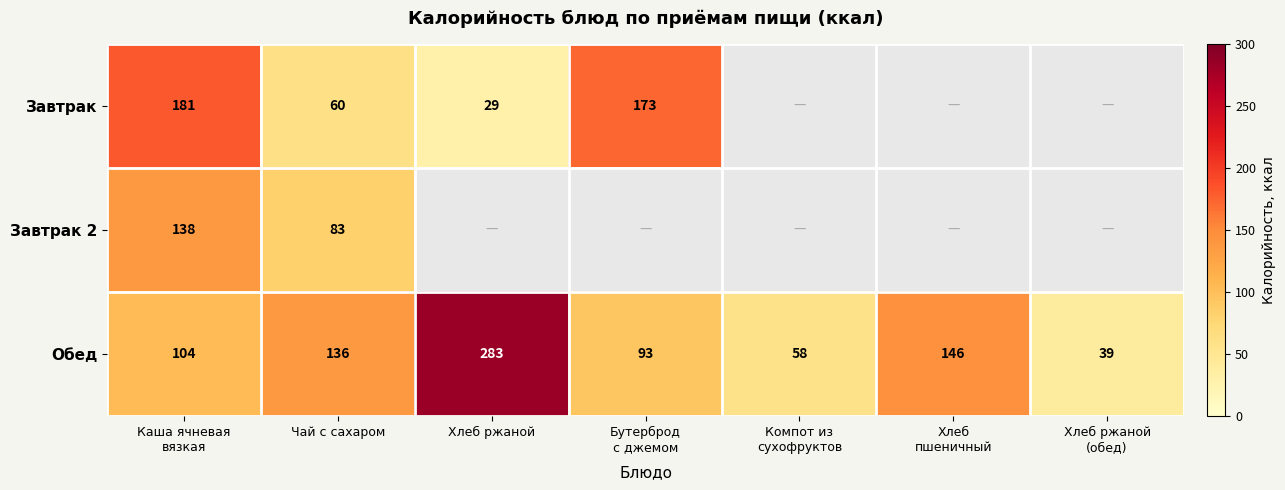

What is the maximum value shown in the chart?

283.0